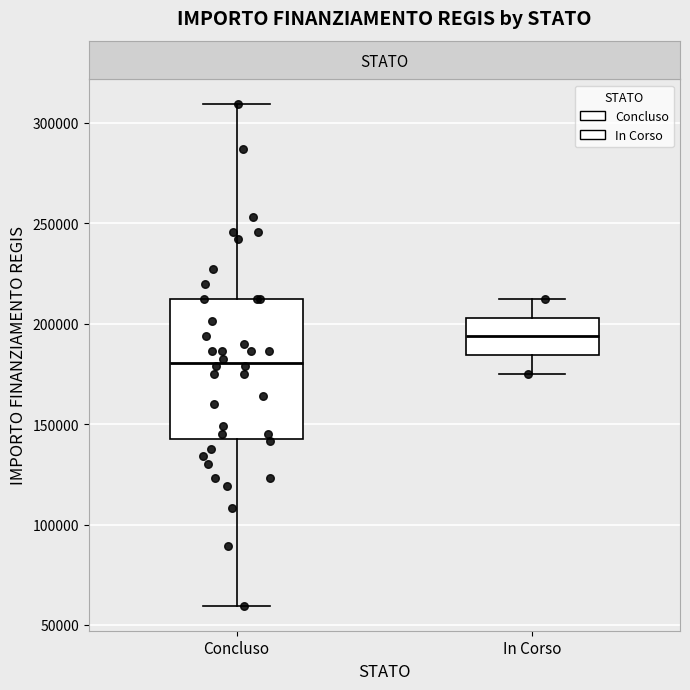

Reading left to right, transcribe this box plot: for each box, give where its median line is, the range the box spans, and where its two whiskers end, as read against the y-axis. The values are not printed on the chart, so give them approximately, as read against the axis.

Concluso: median 180000, box 145000 to 210000, whiskers 60000 to 310000
In Corso: median 195000, box 185000 to 205000, whiskers 175000 to 210000